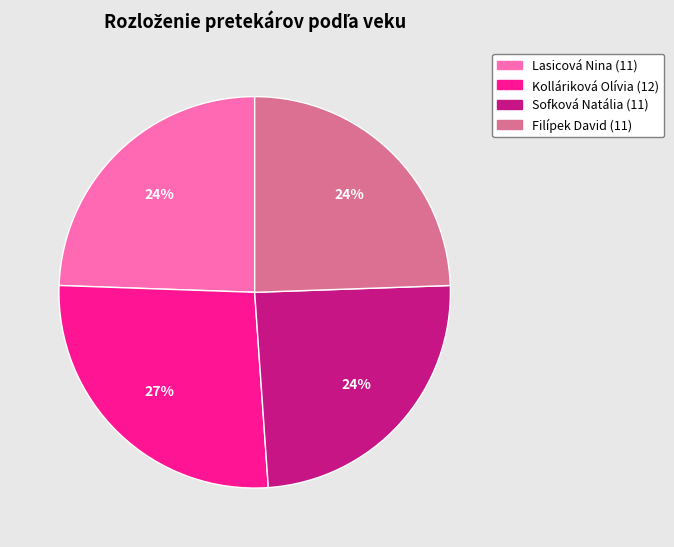

How many segments does this pie chart have?

4